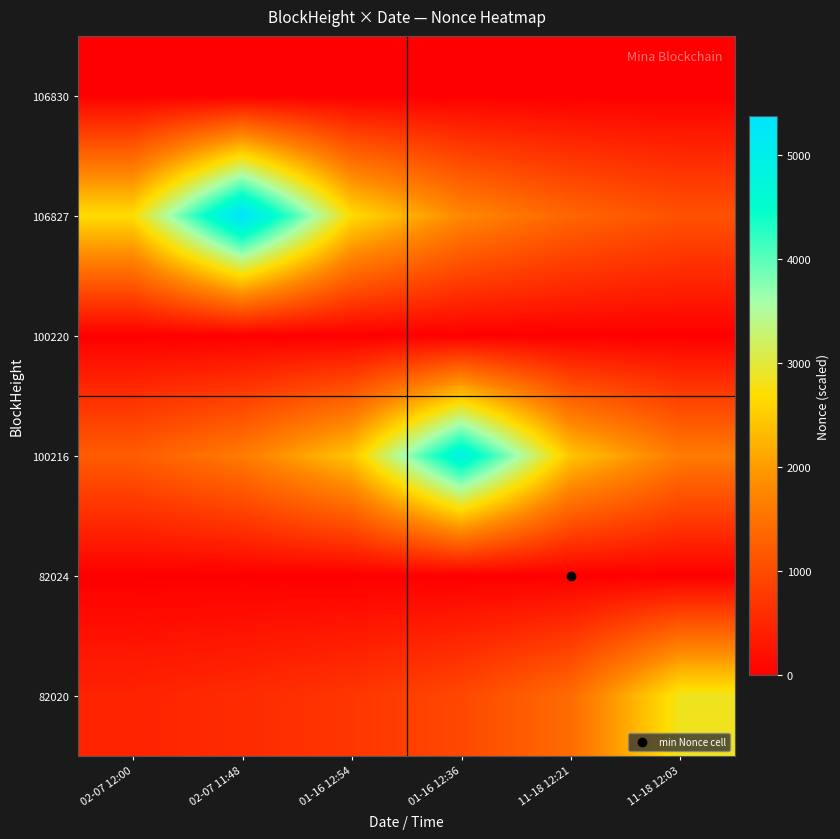

Between 02-07 11:48 and 11-18 12:21, which is larger?

02-07 11:48